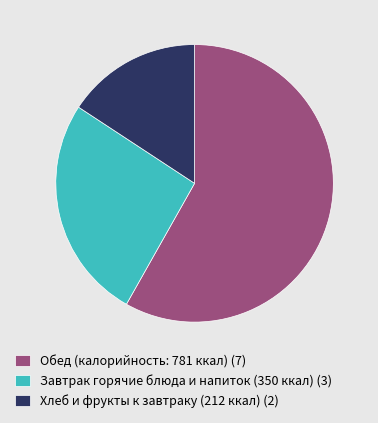

Is it true that Завтрак горячие блюда и напиток (350 ккал) (3) is 13% of the pie?

False